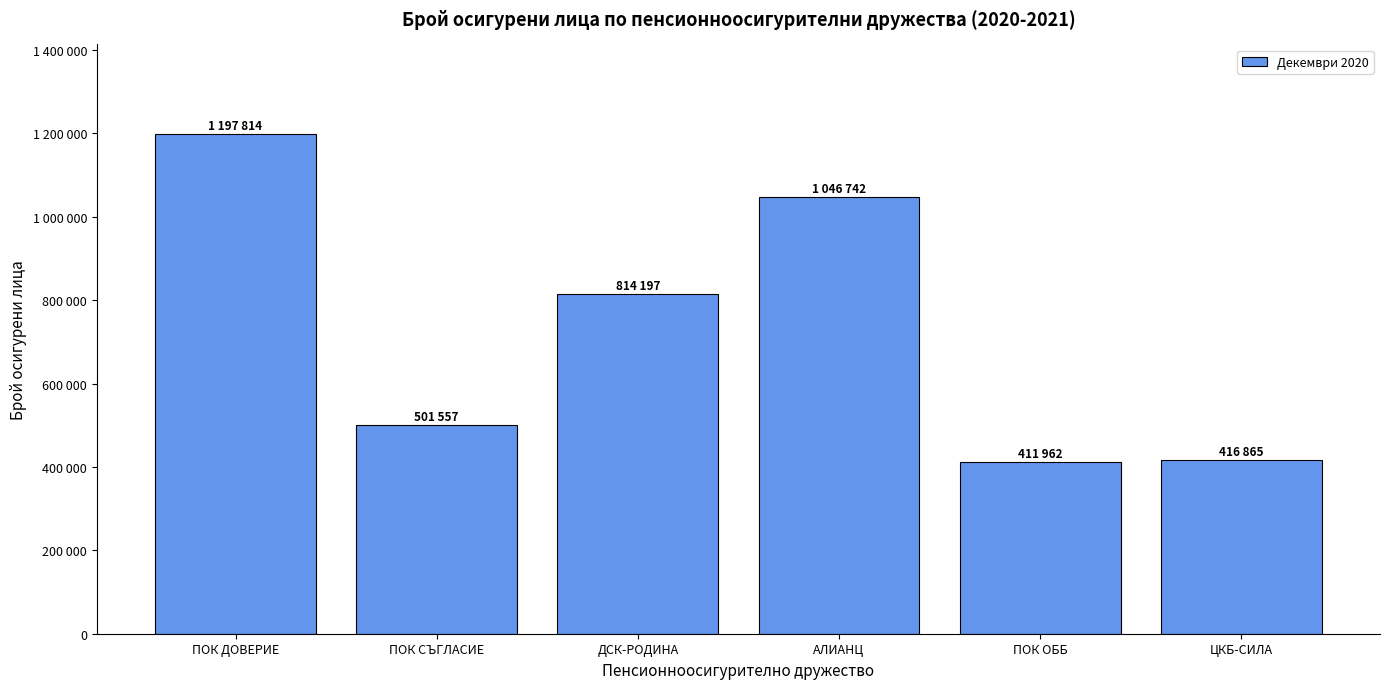

The value at ПОК ДОВЕРИЕ is 1598066. True or false?

False